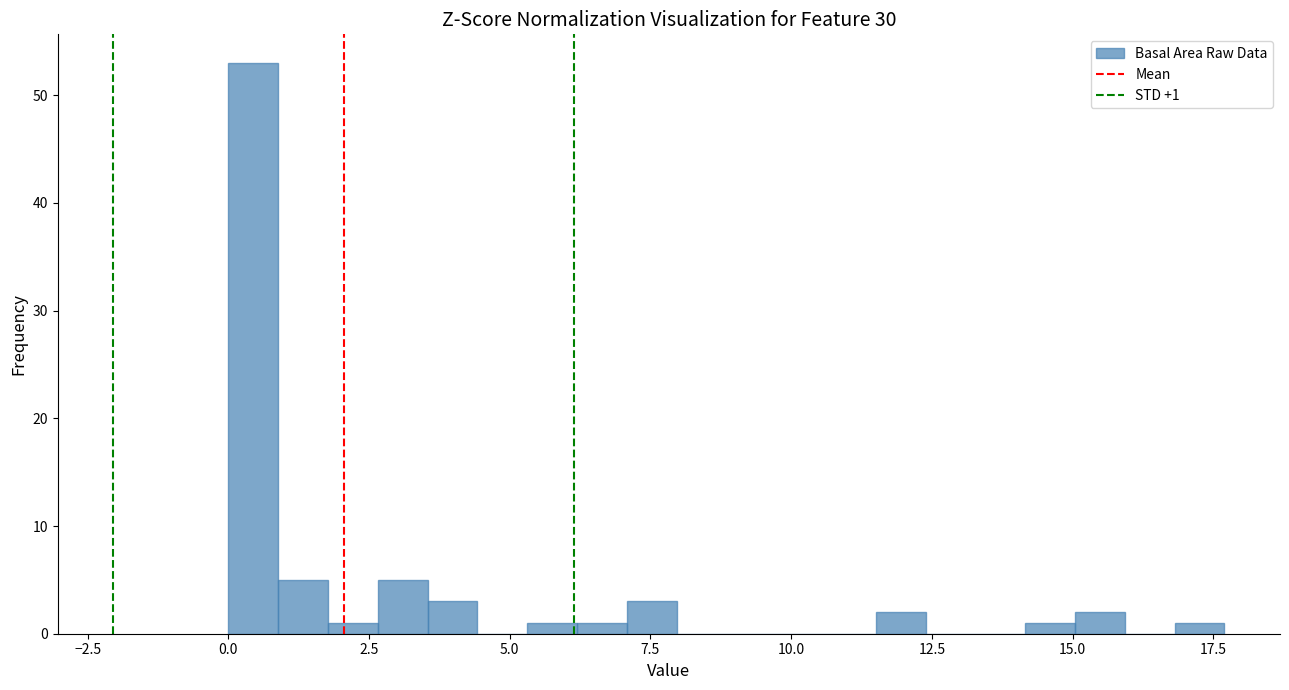

Around what value on the x-axis is the tallest bar? Give the approximate position of its centre, as read against the axis.

0.5